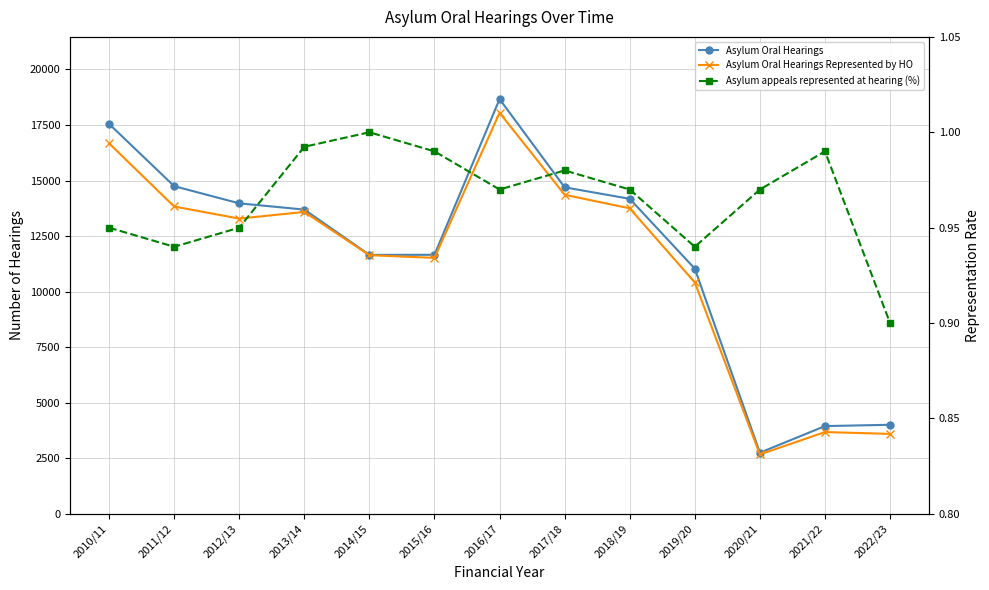

What is the total value across all series at 2011/12?

28579.9